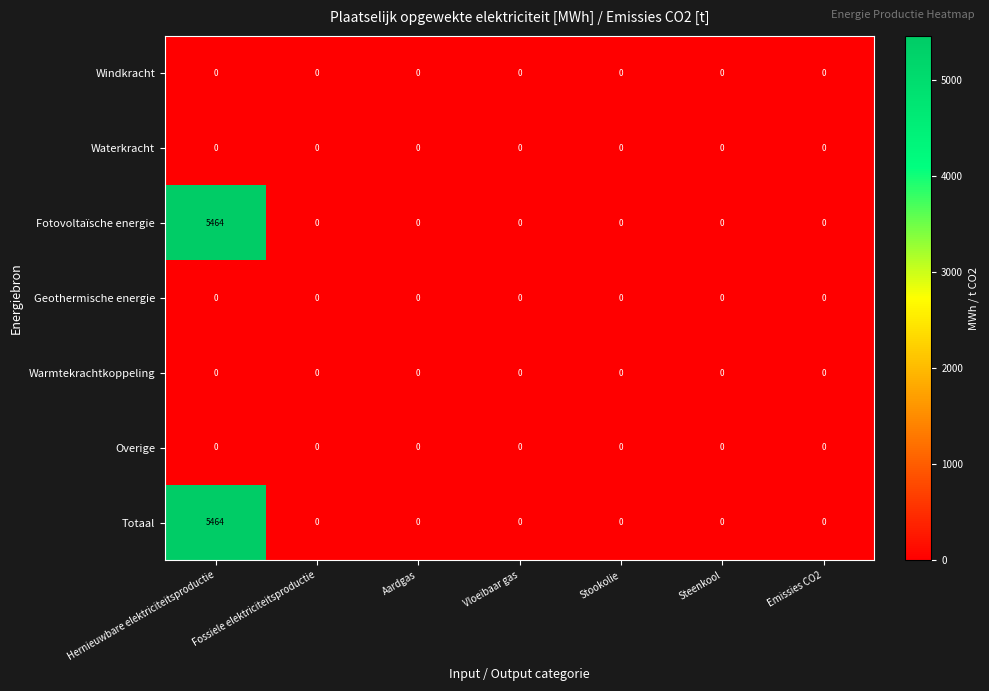

The value of Fotovoltaïsche energie at Vloeibaar gas is 0. True or false?

True